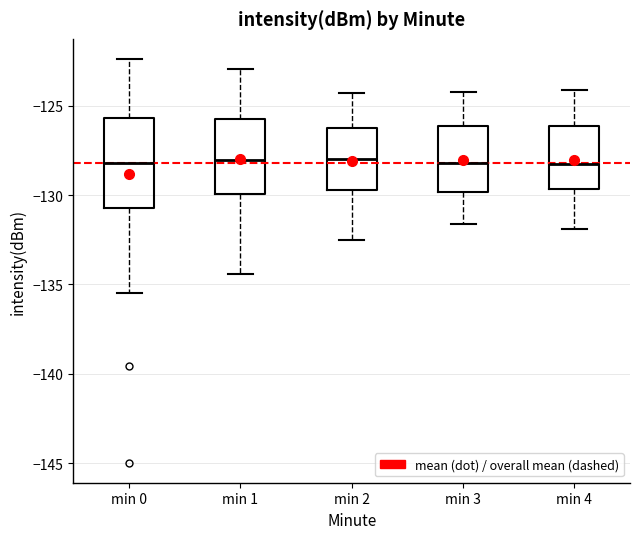

Reading left to right, transcribe this box plot: for each box, give where its median line is, the range the box spans, and where its two whiskers end, as read against the y-axis. The values are not printed on the chart, so give them approximately, as read against the axis.

min 0: median -128.0, box -130.5 to -125.5, whiskers -135.5 to -122.5
min 1: median -128.0, box -130.0 to -125.5, whiskers -134.5 to -123.0
min 2: median -128.0, box -129.5 to -126.0, whiskers -132.5 to -124.5
min 3: median -128.0, box -130.0 to -126.0, whiskers -131.5 to -124.0
min 4: median -128.0, box -129.5 to -126.0, whiskers -132.0 to -124.0